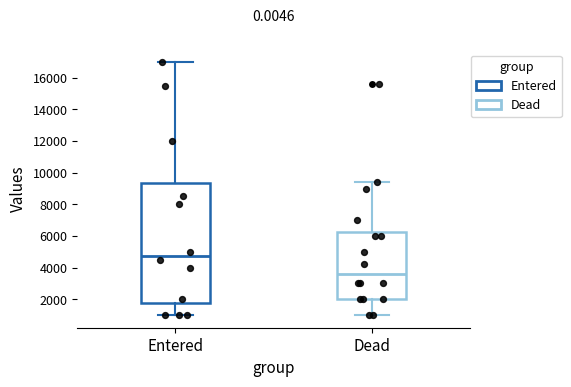

Comparing the boxes themselves (not the whiskers), which one is the tallest?

Entered